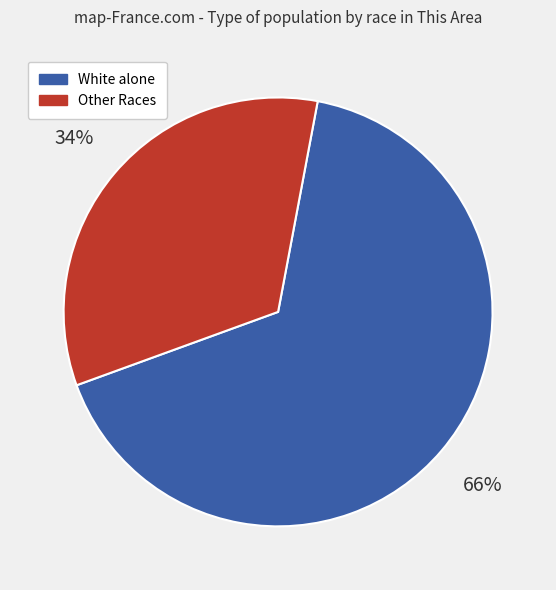

Is there any slice that represents more than half of the pie?

Yes